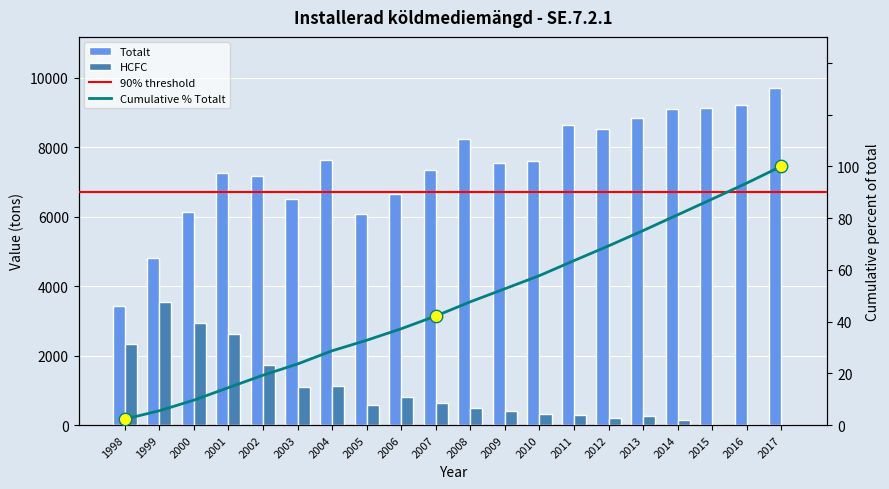

What is the total value across all series at 2003?

7588